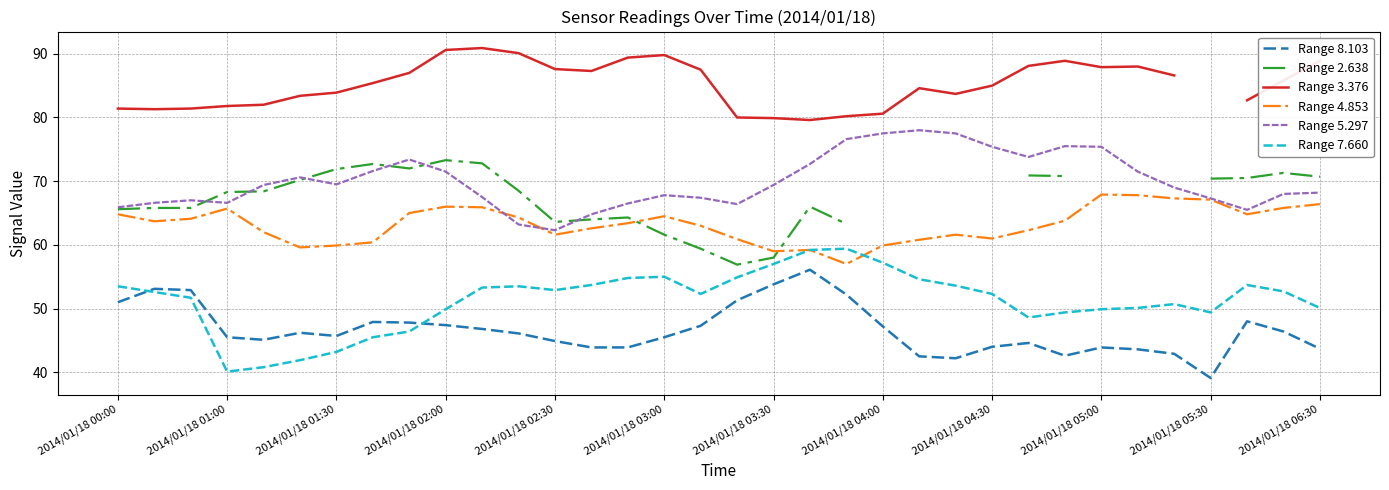

What is the highest value of the Range 5.297 series?

78.0